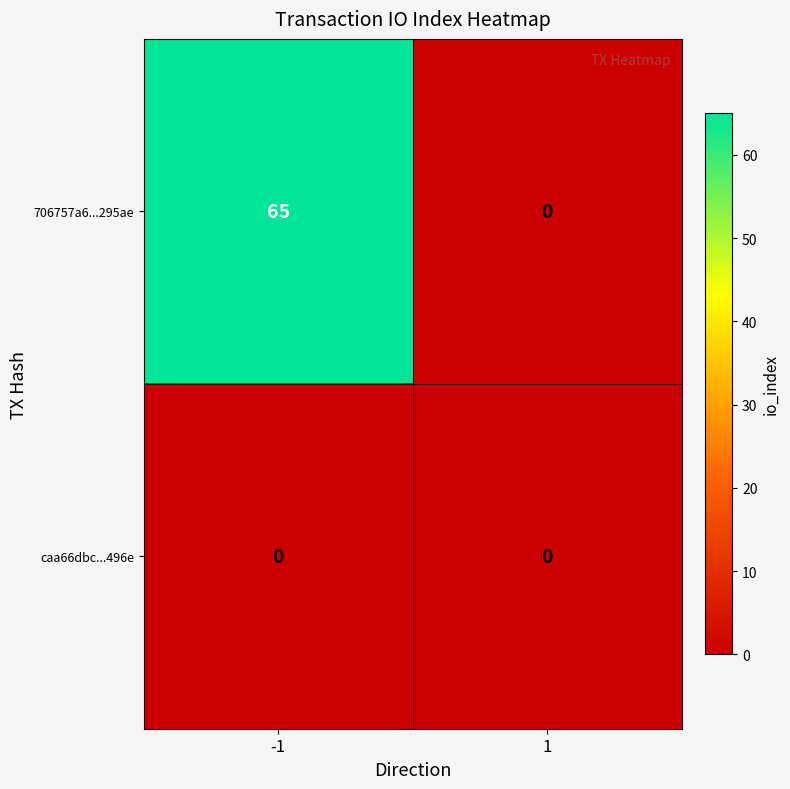

List the series in order of their peak value, lowest first.

caa66dbc...496e, 706757a6...295ae